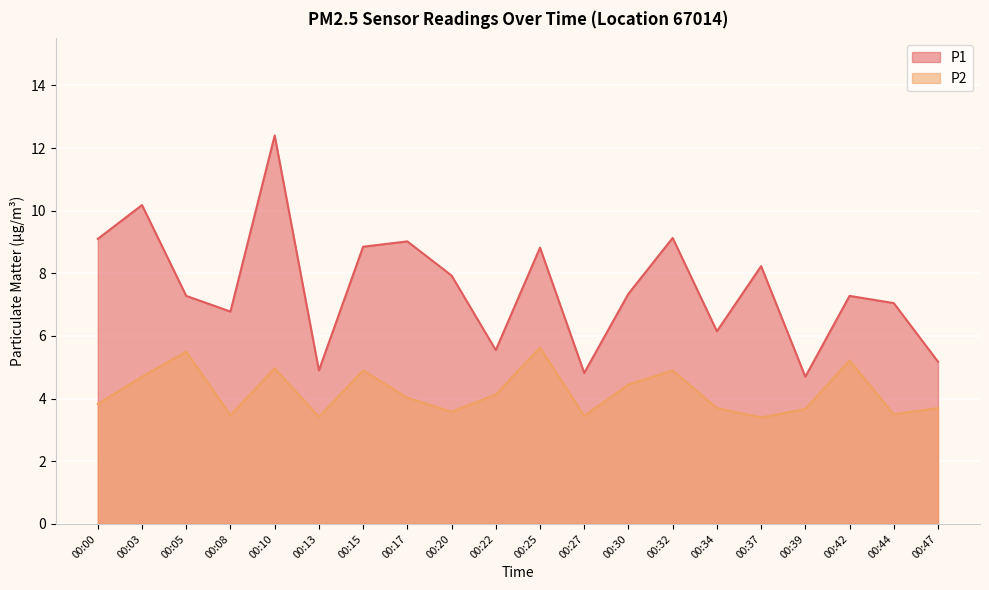

Rank the series at 00:30 from lowest to highest value.

P2, P1